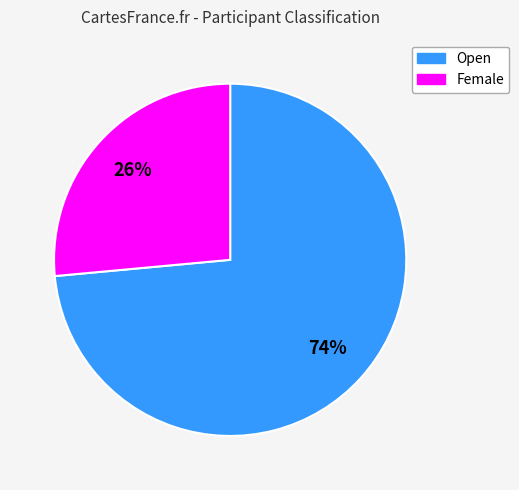

Which slice is the largest?

Open